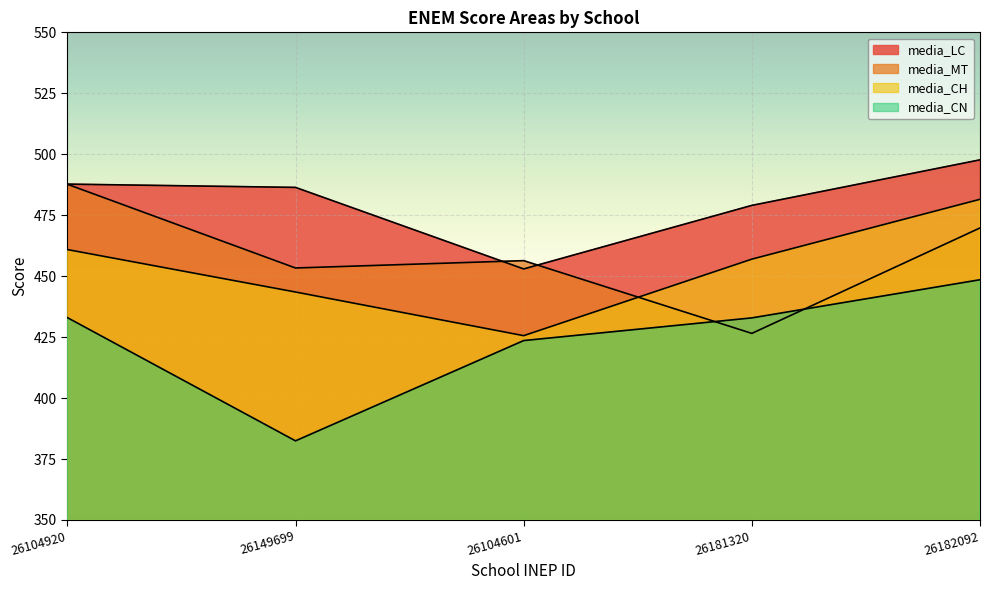

What is the label of the 1st point from the left?

26104920